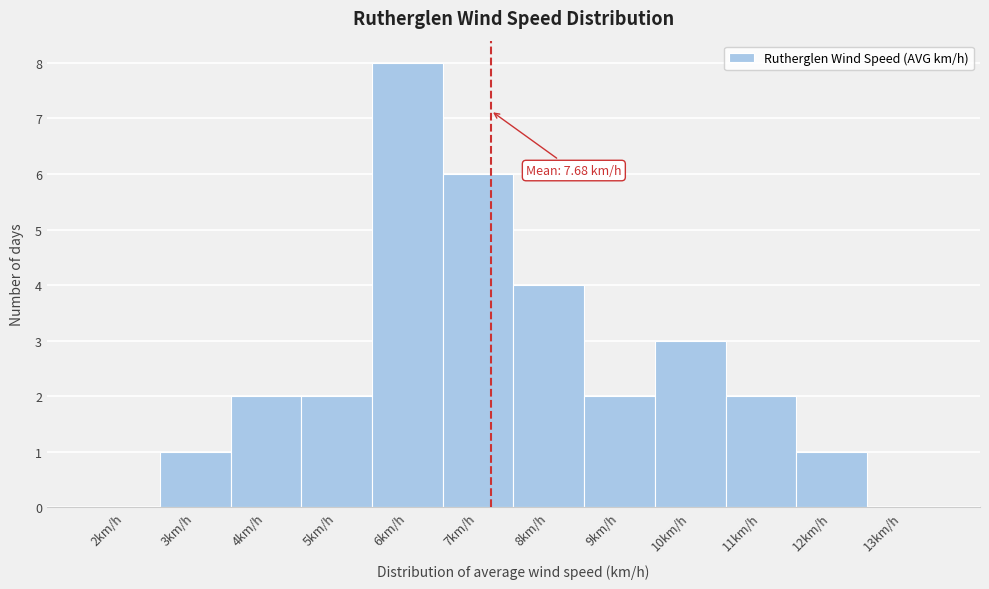

Reading left to right, what are all the values shown in this chart?

2km/h=0	3km/h=1	4km/h=2	5km/h=2	6km/h=8	7km/h=6	8km/h=4	9km/h=2	10km/h=3	11km/h=2	12km/h=1	13km/h=0